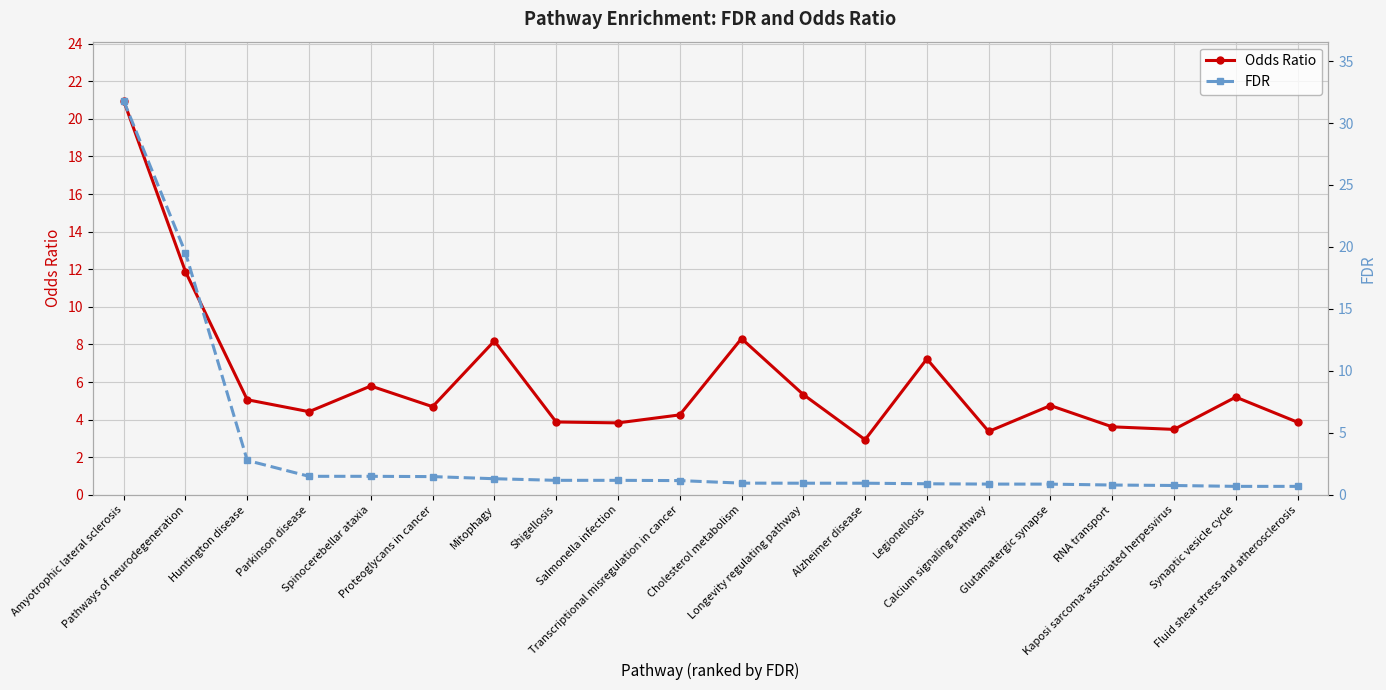

List the series in order of their peak value, lowest first.

Odds Ratio, FDR